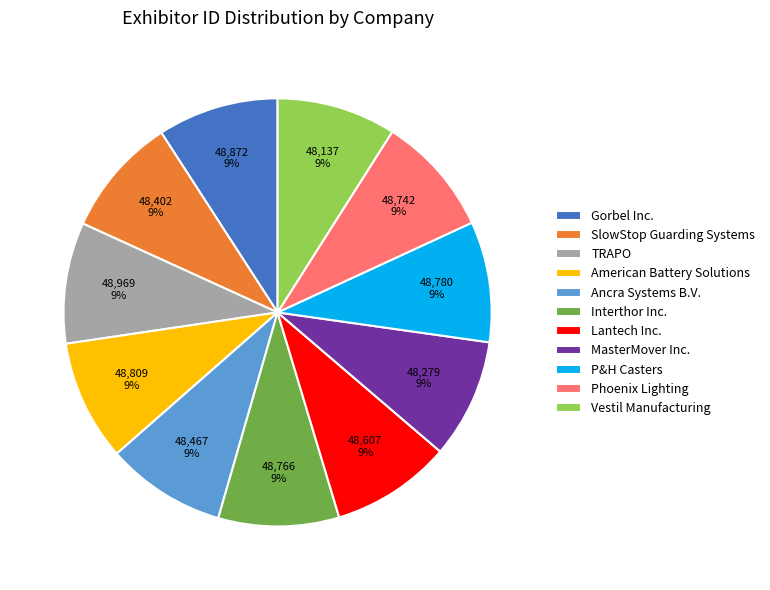

Is there any slice that represents more than half of the pie?

No